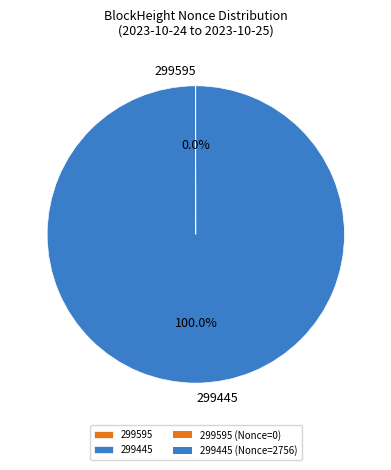

Which slice is the largest?

299445